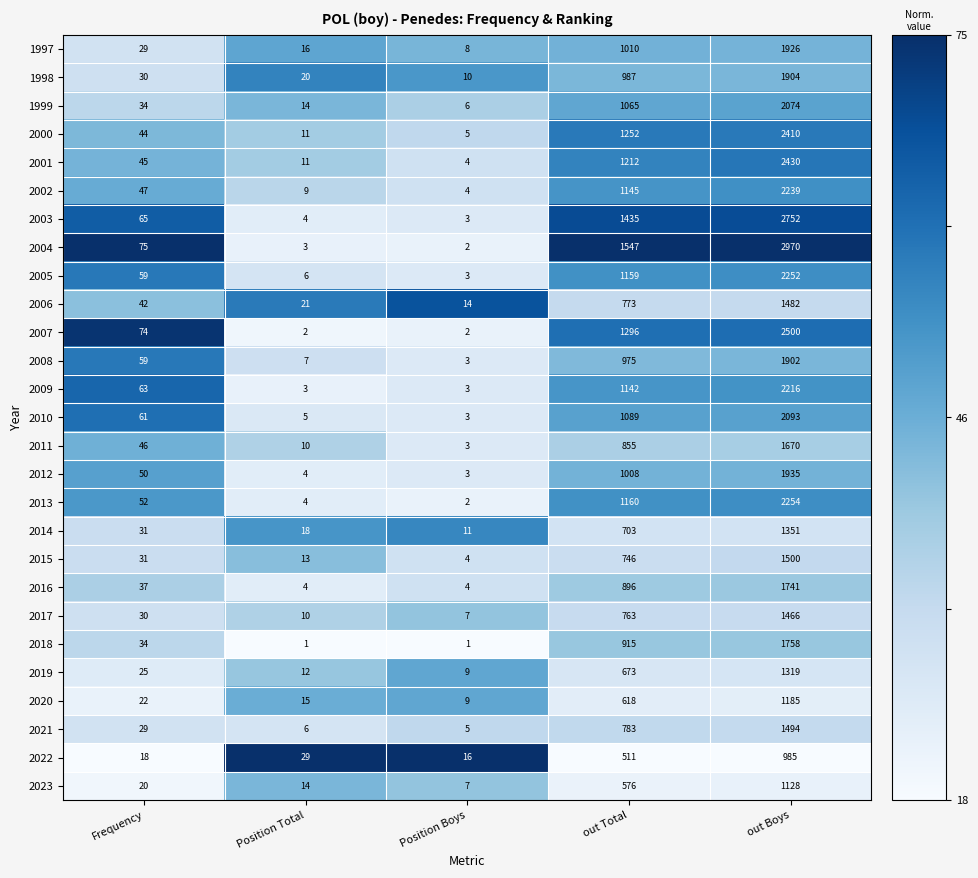

What is the greatest value displayed?

2970